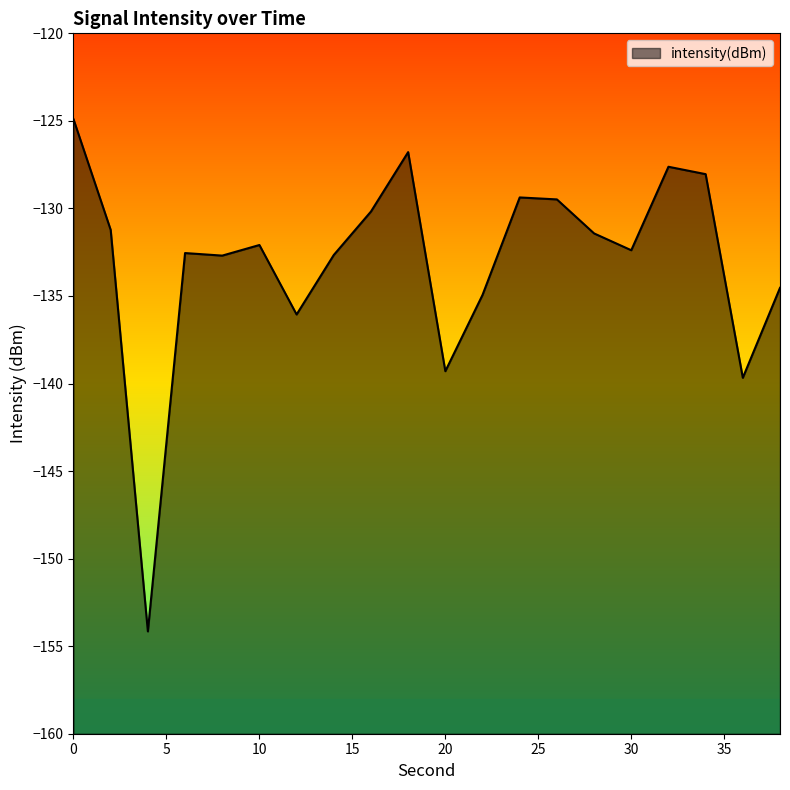

The chart shows a value of -132.4 at 30. True or false?

True